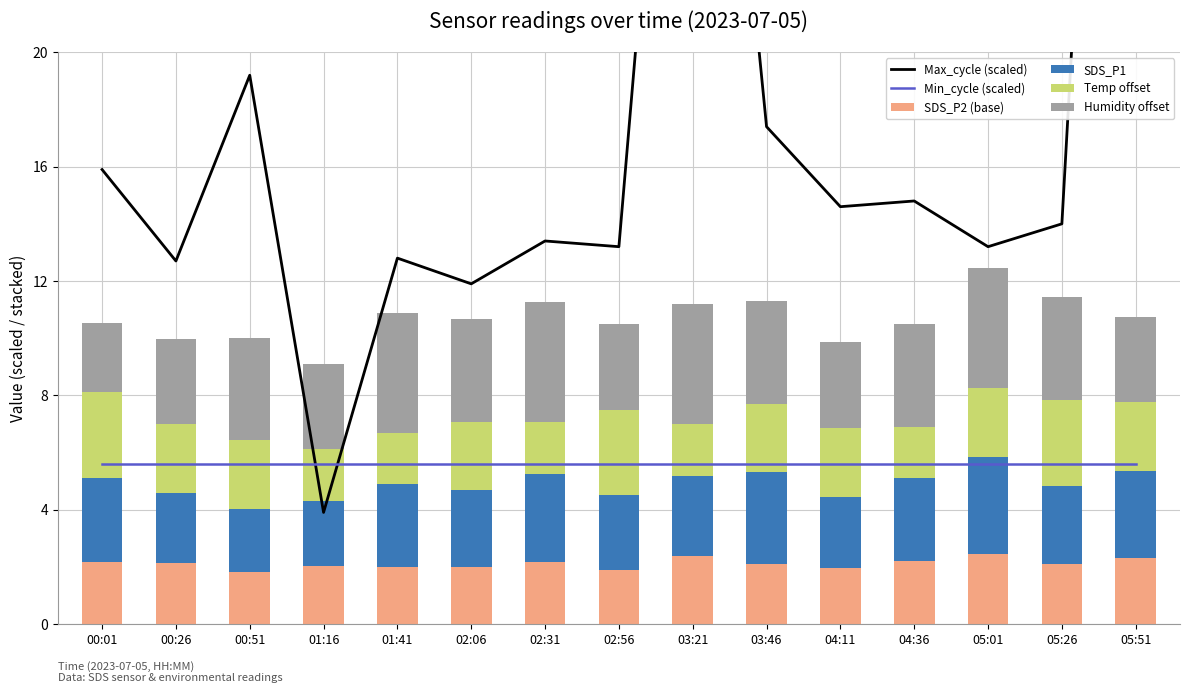

What is the total value across all series at 00:01?

32.0